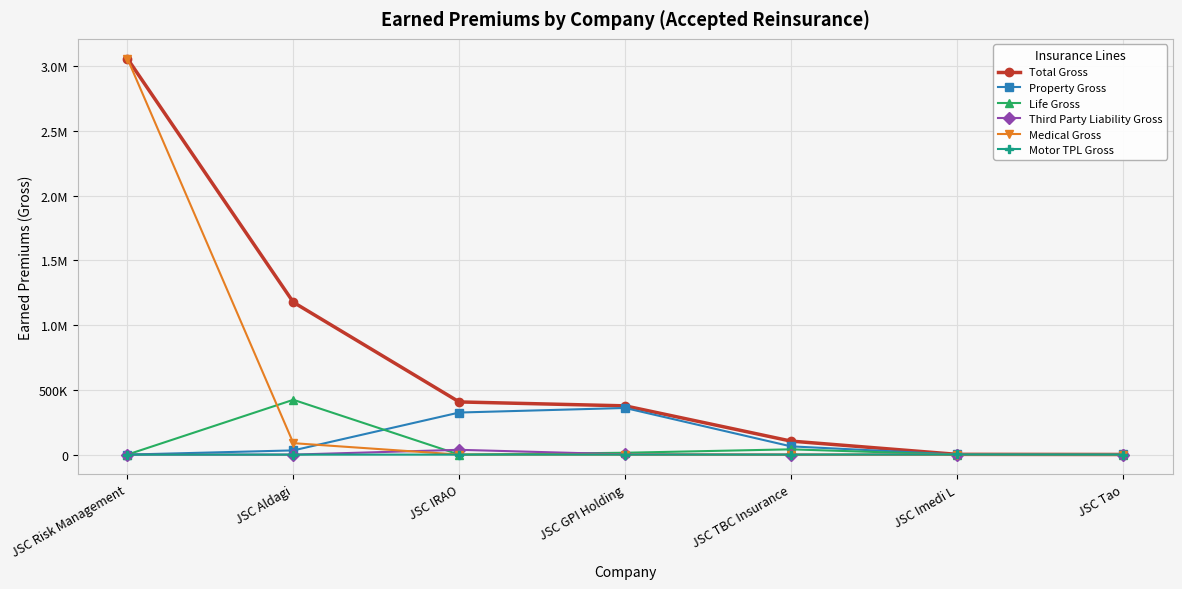

Is this an area chart (filled region under the line)?

No